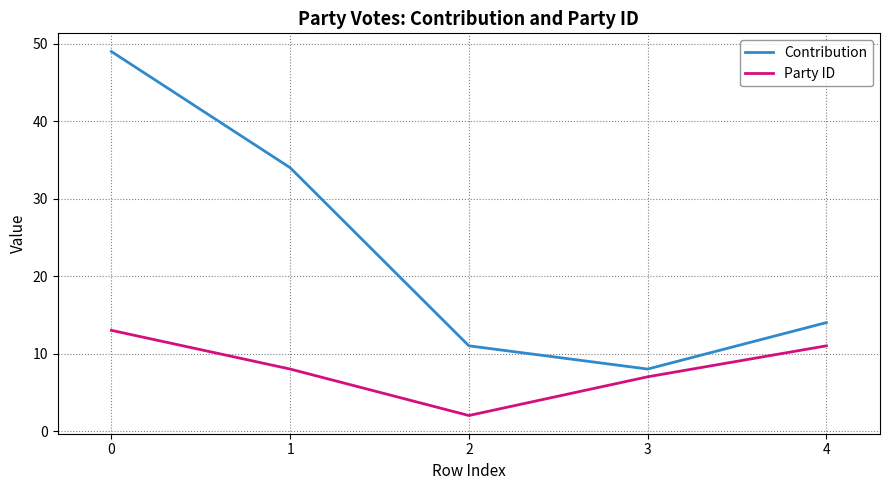

What is the minimum value shown in the chart?

2